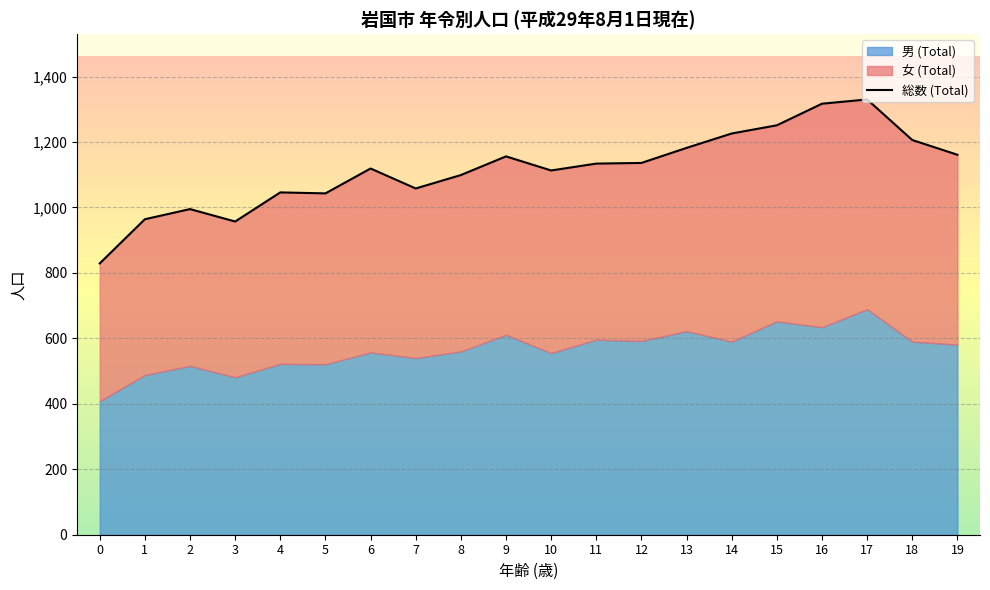

Which label corresponds to the largest value in the chart?

17